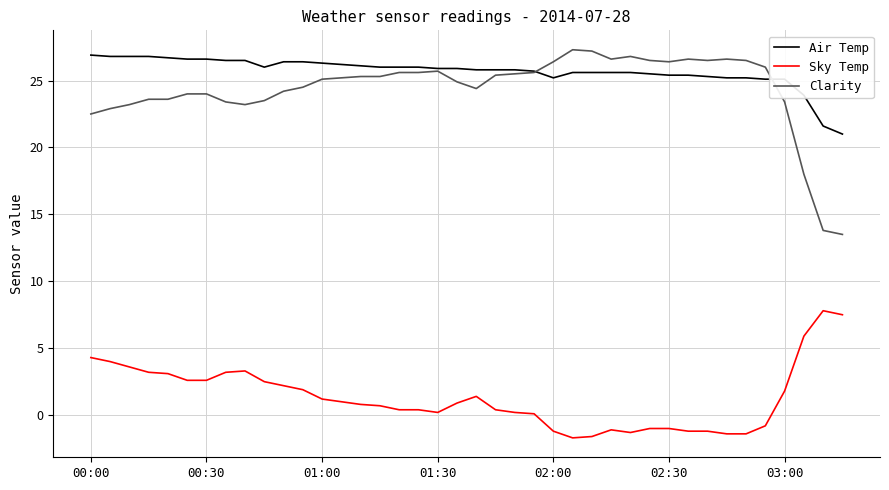

True or false: Clarity and Sky Temp cross at least once.

False